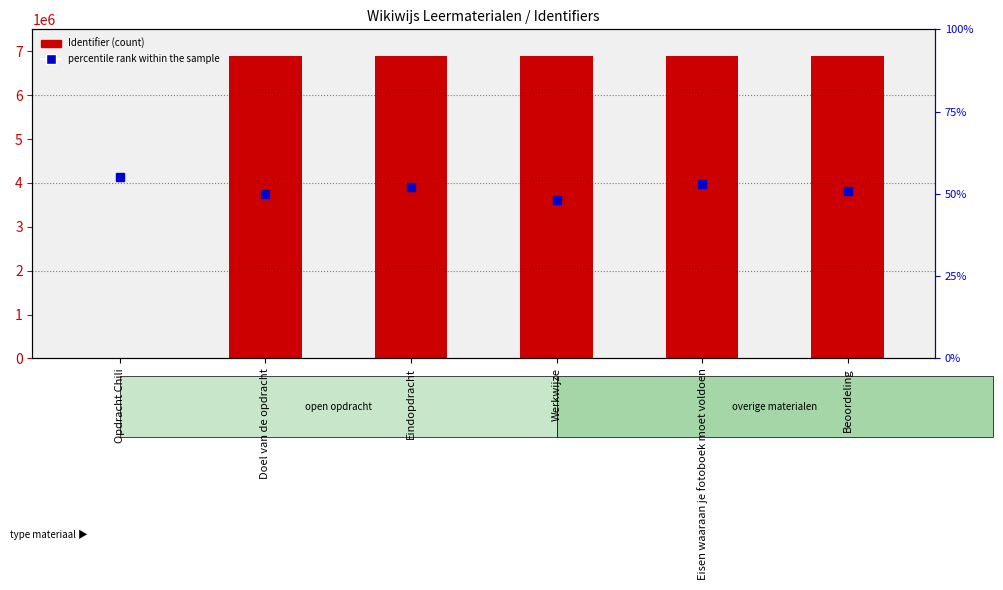

At which category is the sum across all series the highest?

Eisen waaraan je fotoboek moet voldoen